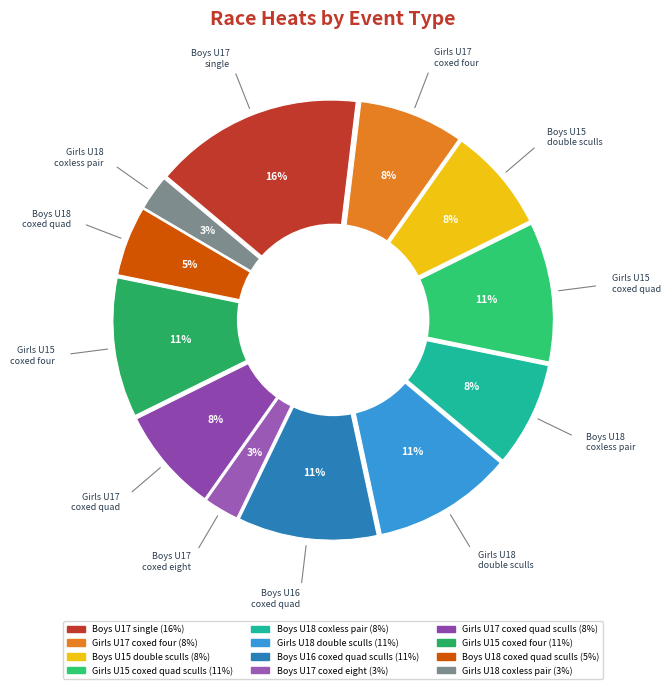

Which slice is the smallest?

Boys U17 coxed eight